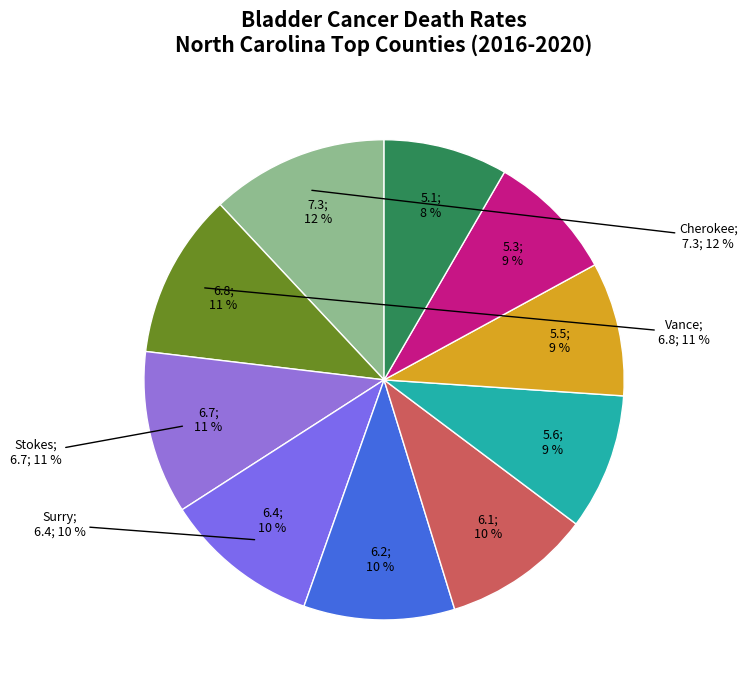

How many segments does this pie chart have?

10